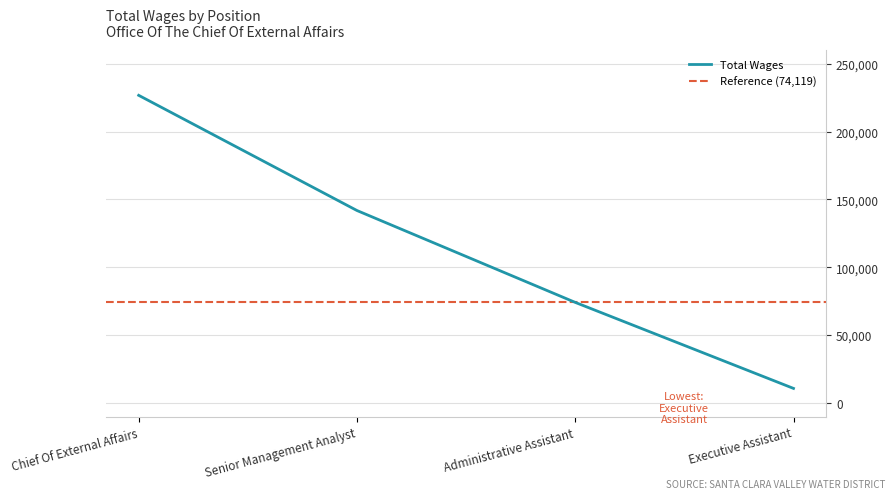

The value at Administrative Assistant is 106965. True or false?

False